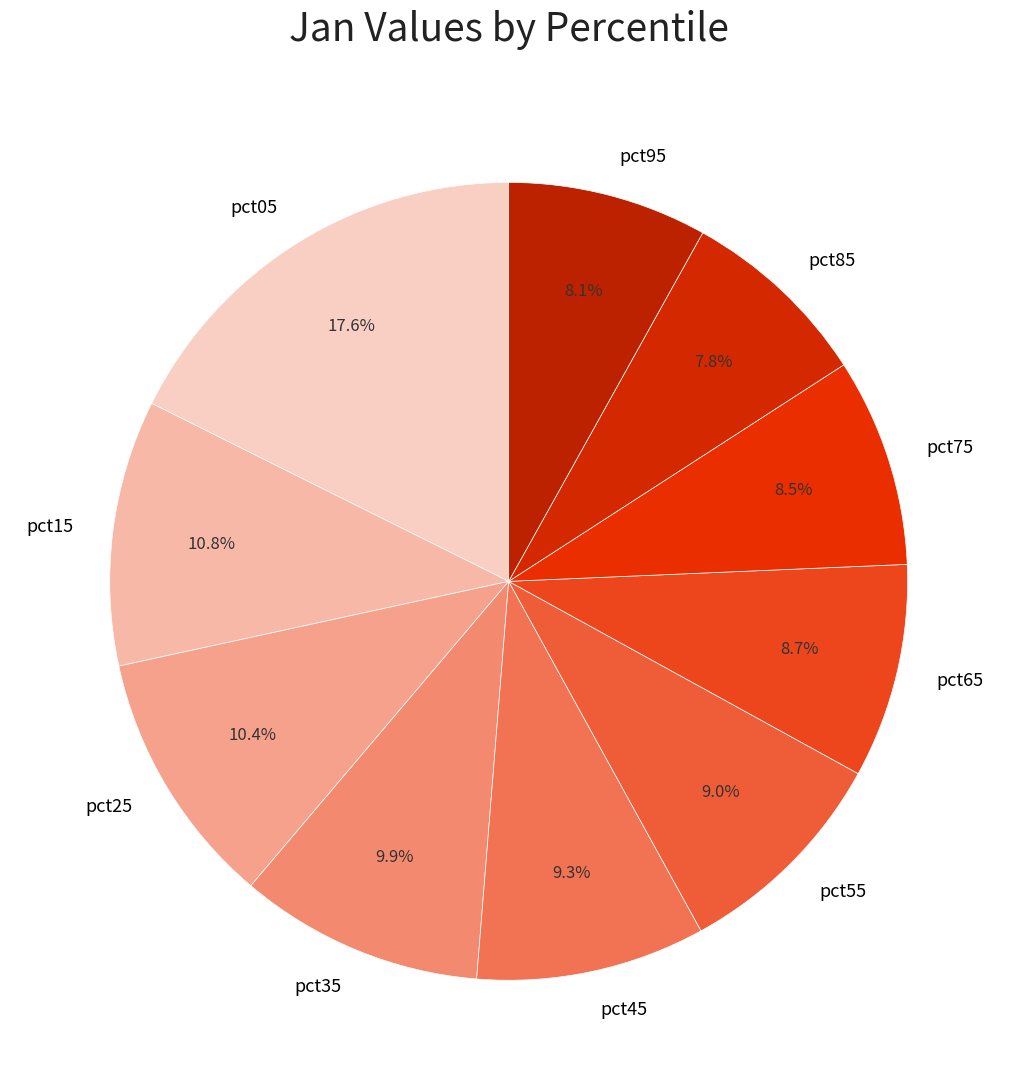

How many slices are in this pie chart?

10